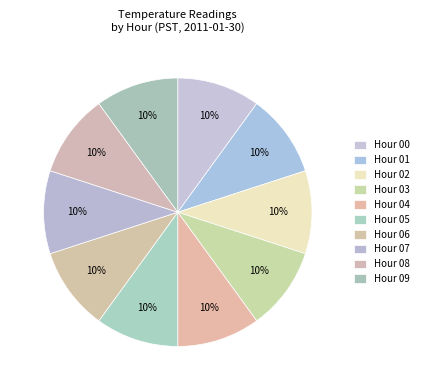

Count the number of slices in the pie.

10